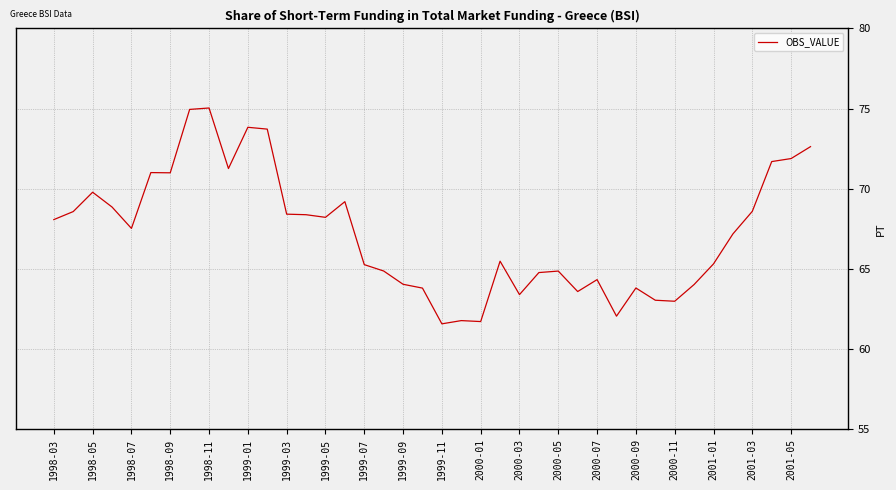

What is the smallest value displayed?

61.6